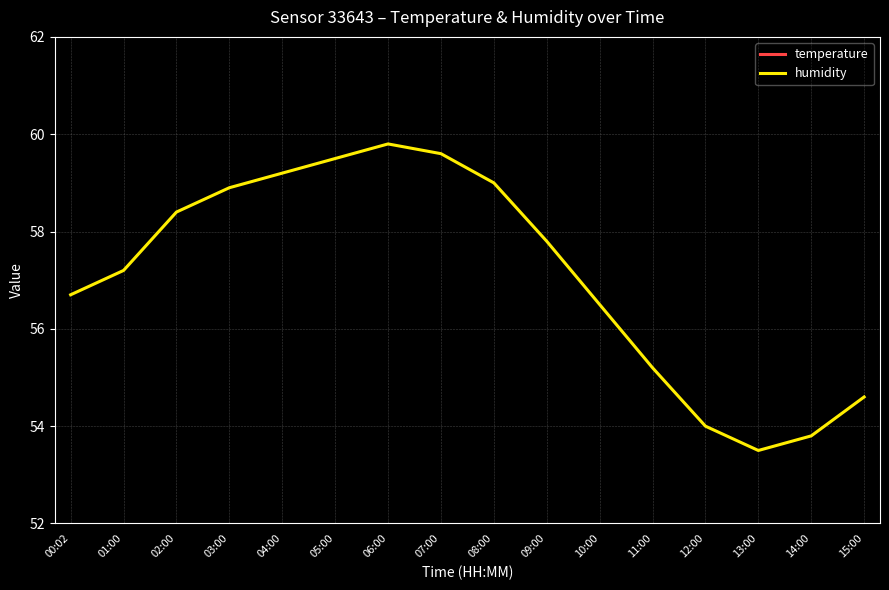

What is the highest value of the humidity series?

59.8